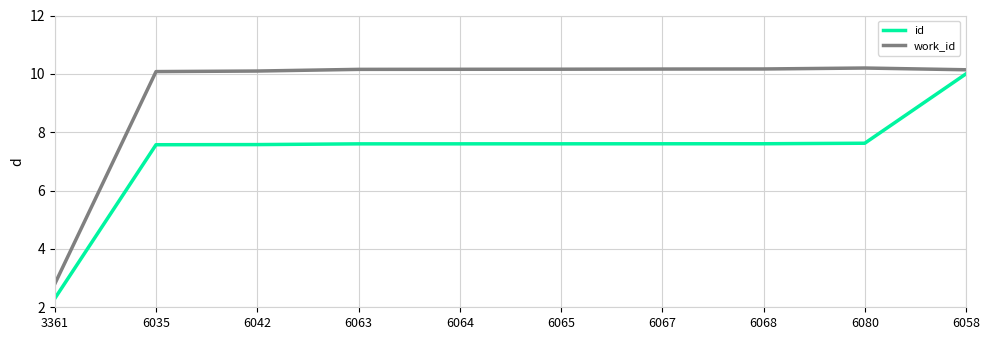

What is the difference between the highest and lowest values at 6035?

2.5